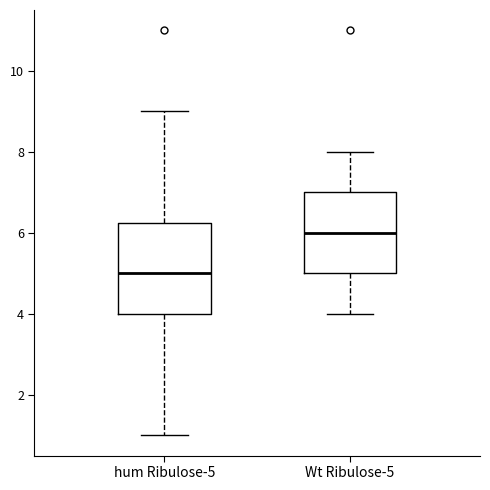

Reading left to right, read every box against the y-axis: the position of its median line, the range the box covers, and the ends of its whiskers. The values are not printed on the chart, so give them approximately, as read against the axis.

hum Ribulose-5: median 5.0, box 4.0 to 6.2, whiskers 1.0 to 9.0
Wt Ribulose-5: median 6.0, box 5.0 to 7.0, whiskers 4.0 to 8.0